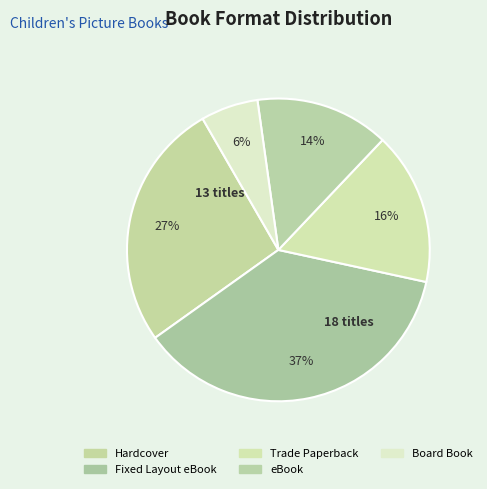

Does Trade Paperback account for over 50% of the chart?

No